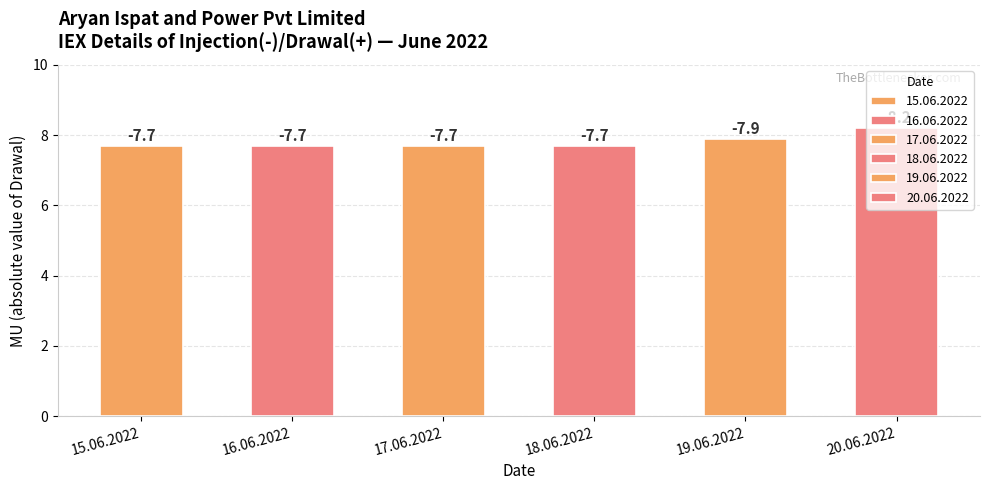

Read the 19.06.2022 value at 00:00-00:15.

-7.9